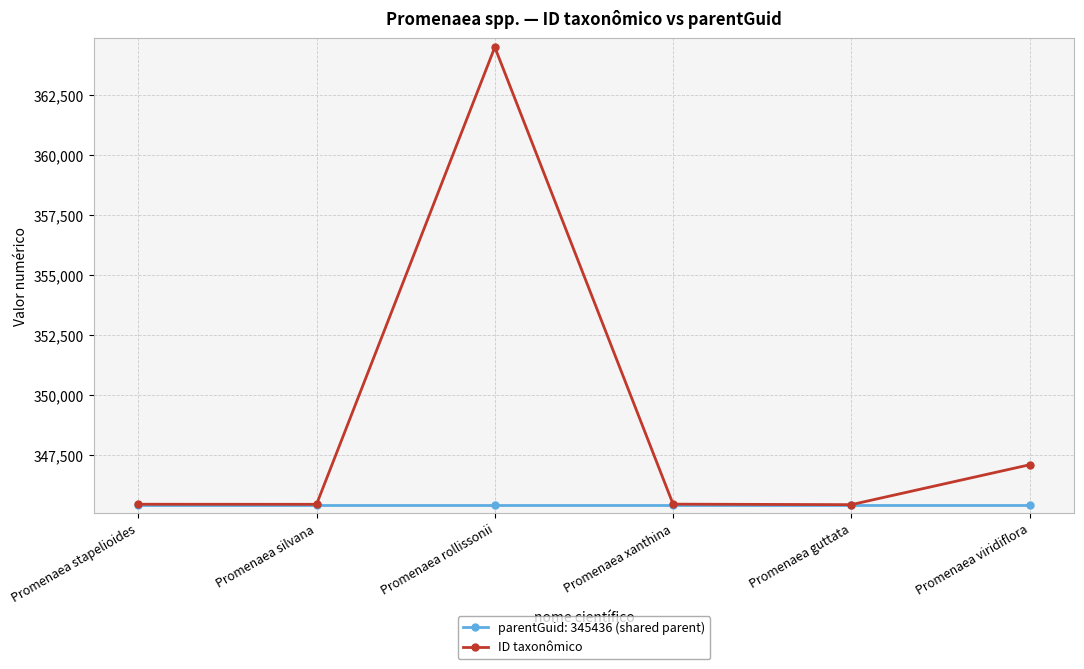

In ID taxonômico, how many points are higher than both neighbors (excluding endpoints)?

1